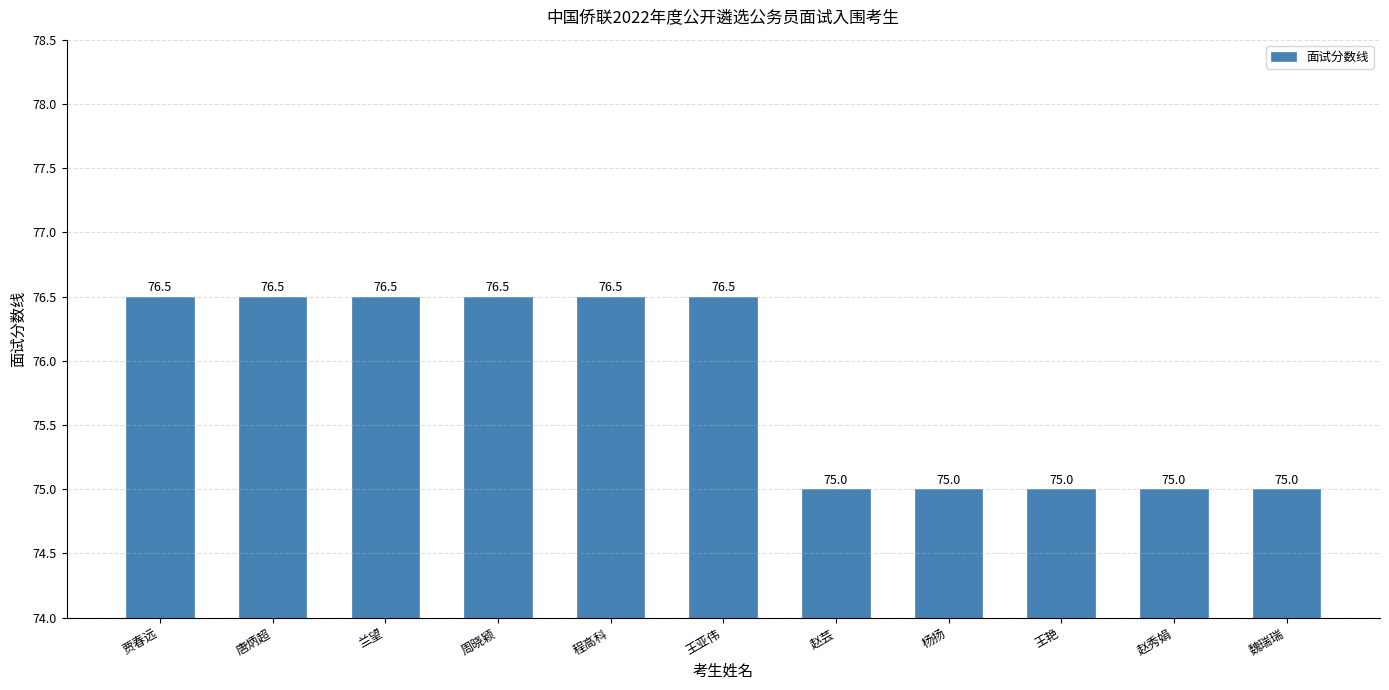

How many values are below 76?

5